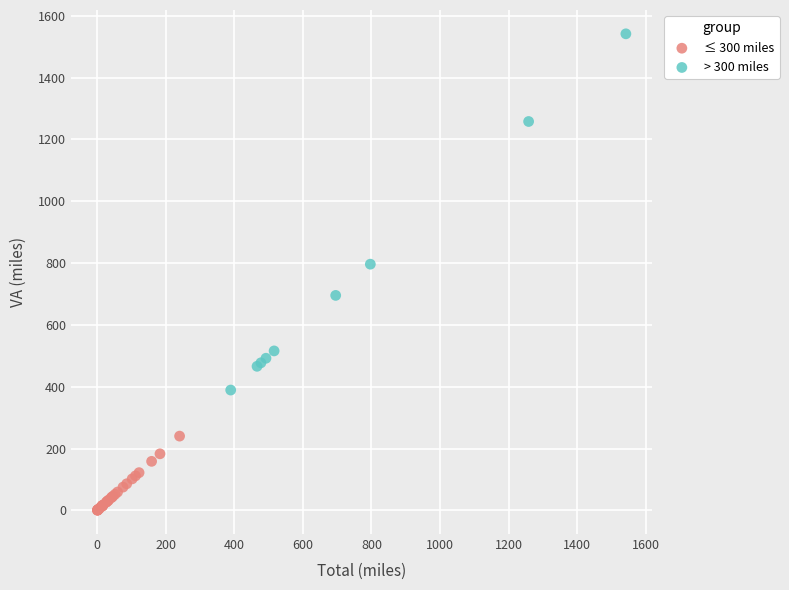

Which series has the largest Y range (max minus min)?

> 300 miles